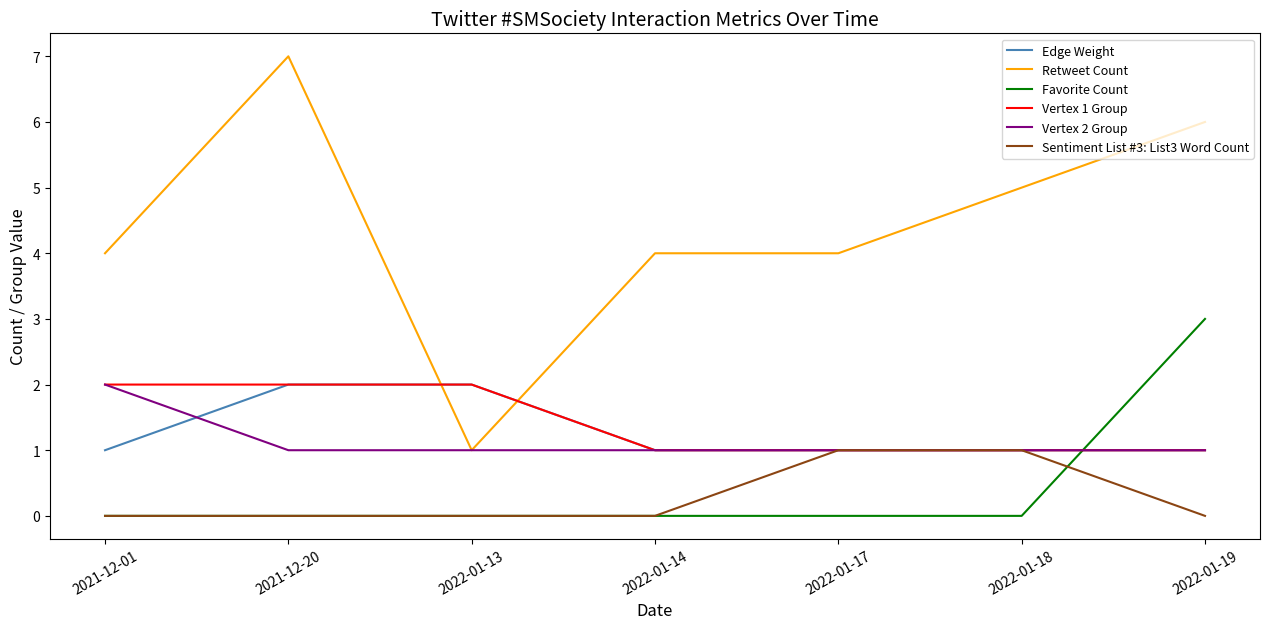

What position from the left is 2021-12-01?

1